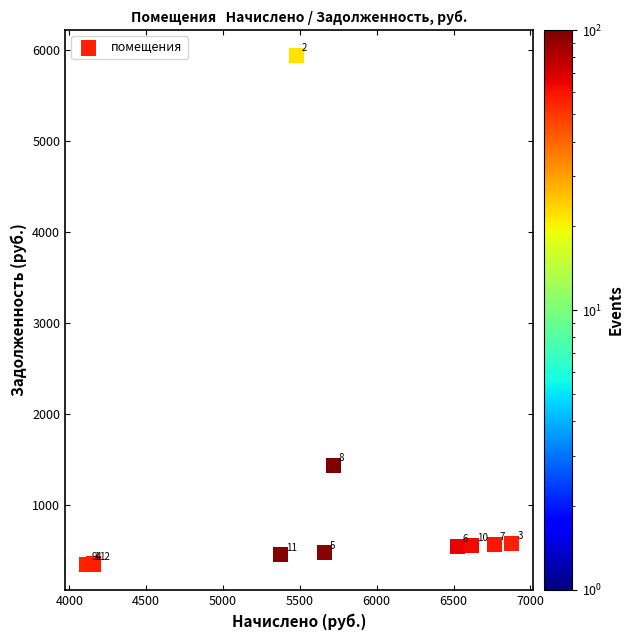

What Y value in the scatter plot is closest to 3138?

1429.2